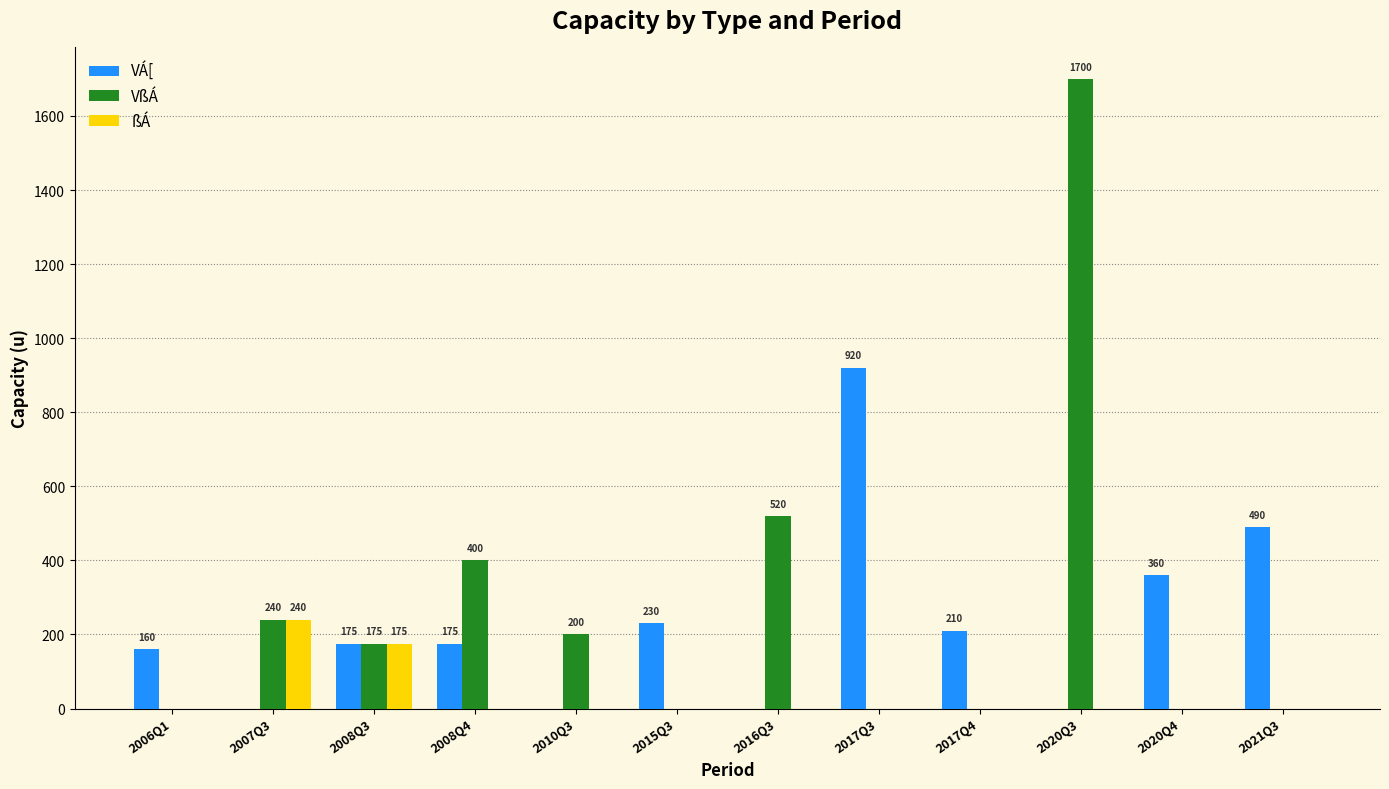

At which category is the sum across all series the highest?

2020Q3